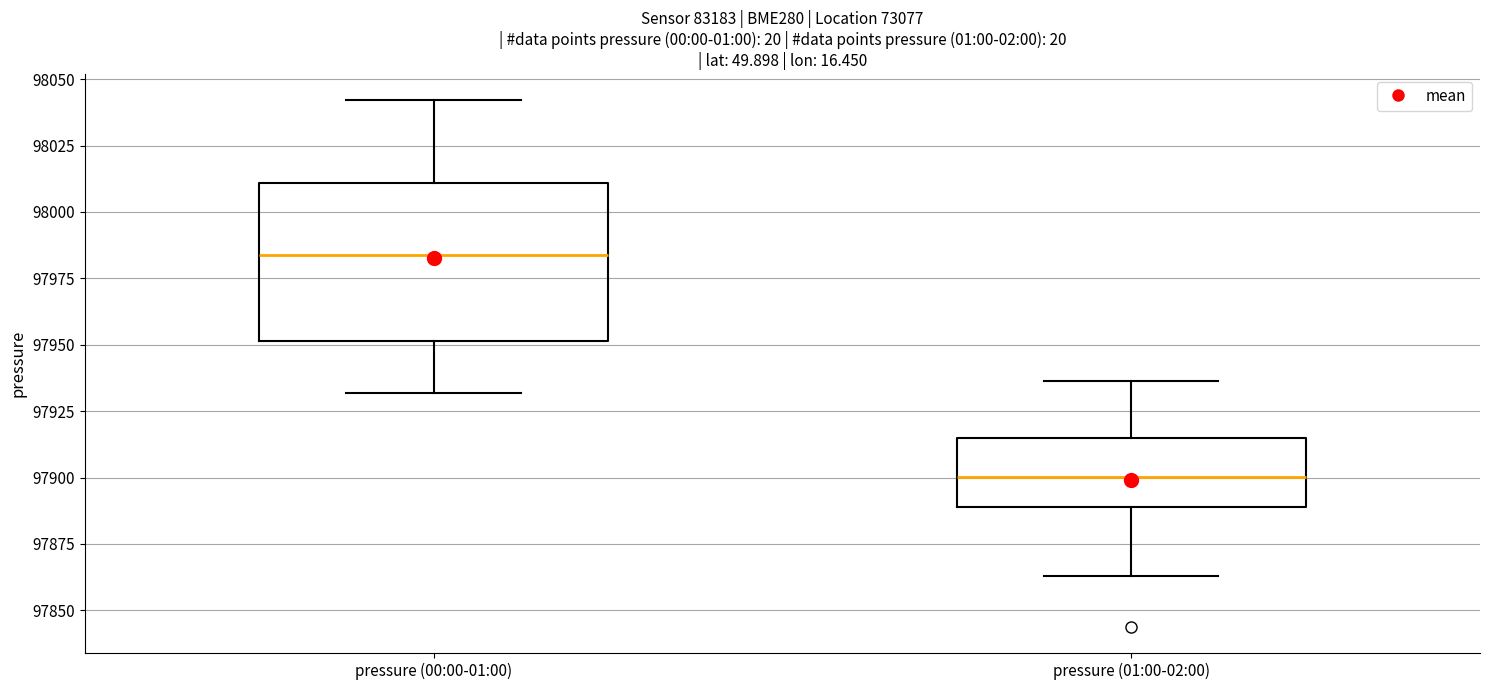

Which box is the tallest, from its lower edge to its upper edge?

pressure (00:00-01:00)